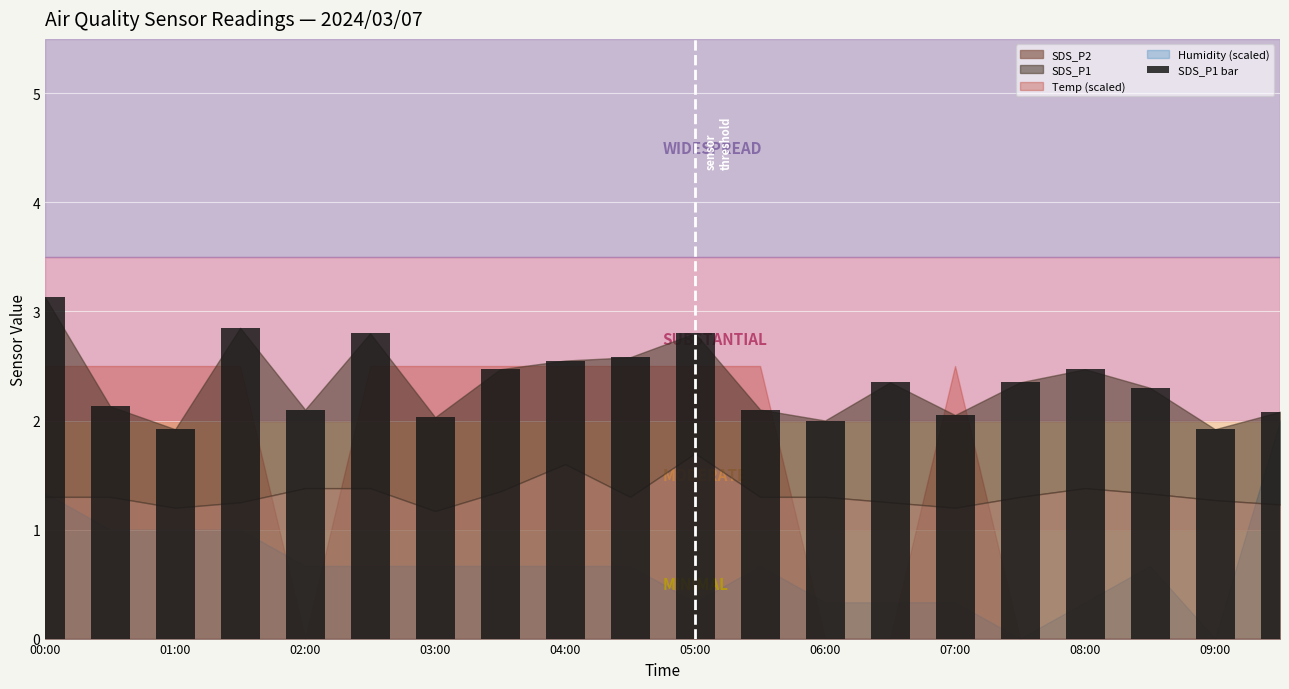

Does the chart contain stacked bars?

No